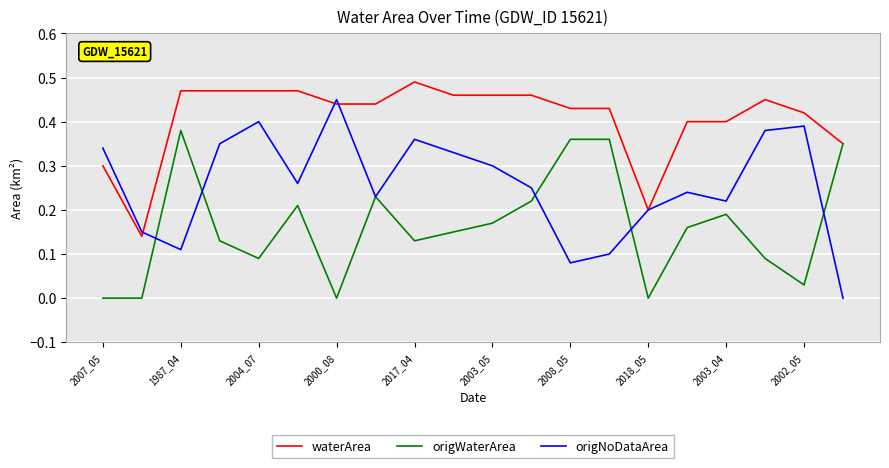

Rank the series by their maximum value, from lowest to highest.

origWaterArea, origNoDataArea, waterArea